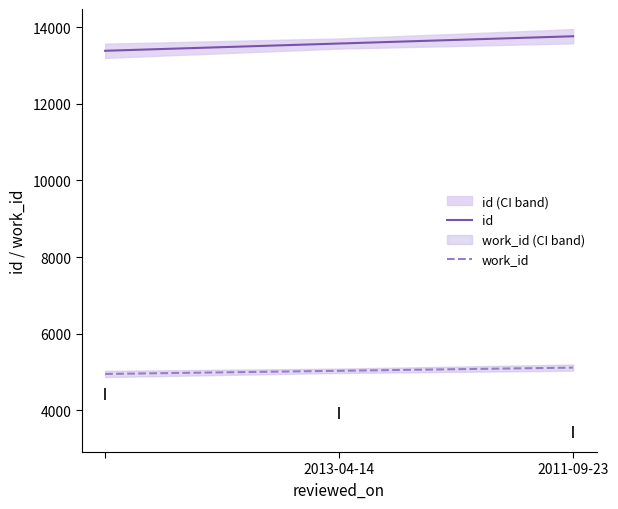

True or false: id and work_id intersect in this chart.

False